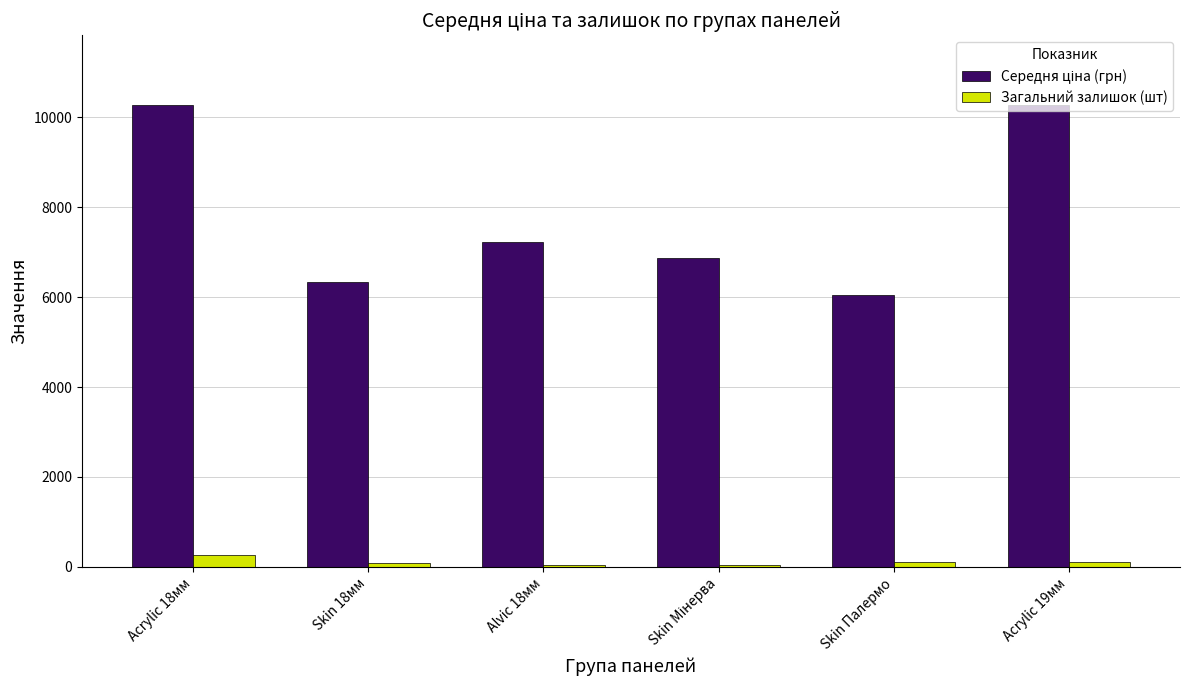

What is the greatest value displayed?

10285.3